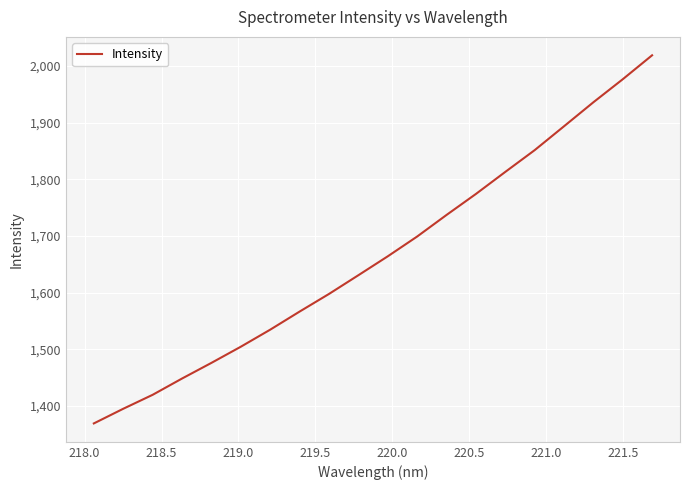

What is the greatest value displayed?

2018.9